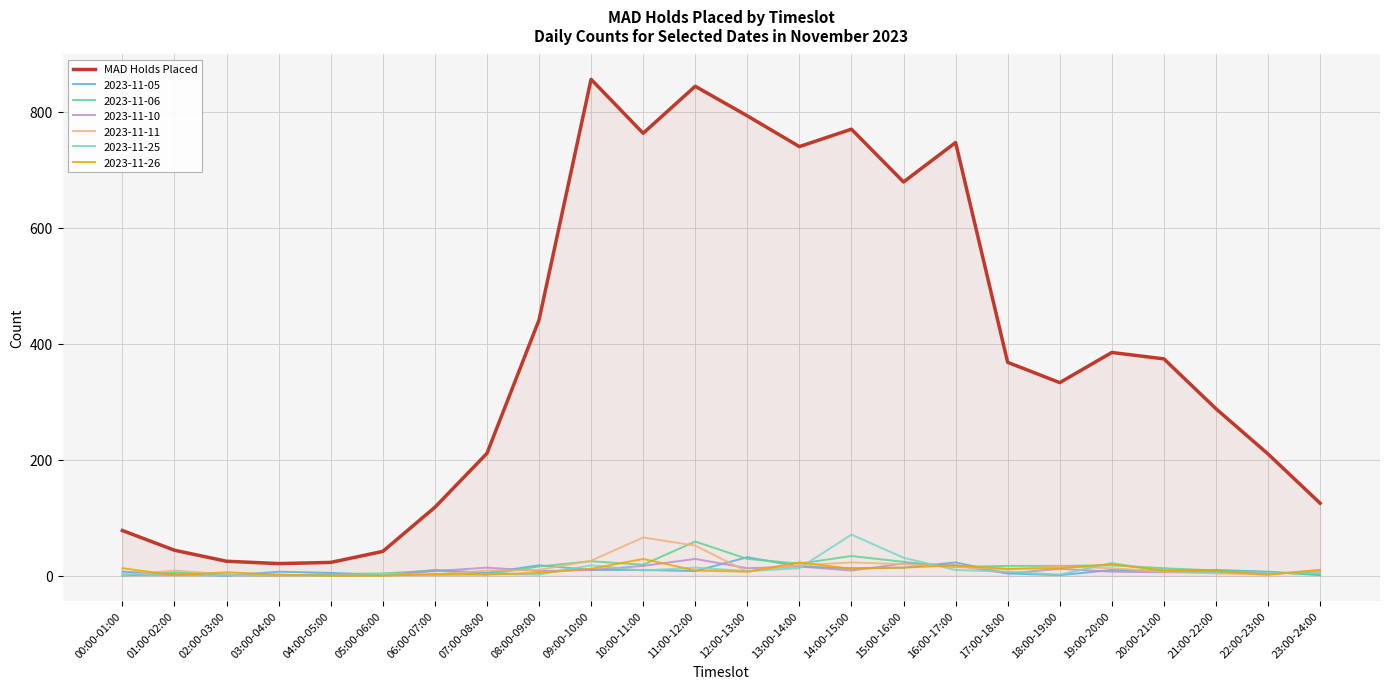

Which series has the widest spread of values?

MAD Holds Placed